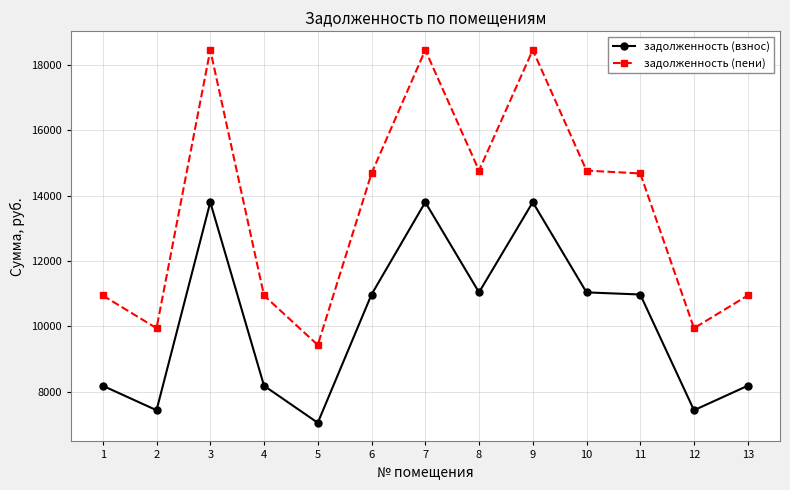

Which series has the largest total across all categories?

задолженность (пени)